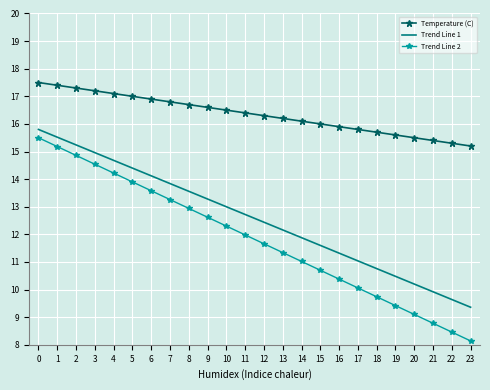

Reading right to left, what are all the values shown in this chart?

Temperature (C): 15.2	15.3	15.4	15.5	15.6	15.7	15.8	15.9	16.0	16.1	16.2	16.3	16.4	16.5	16.6	16.7	16.8	16.9	17.0	17.1	17.2	17.3	17.4	17.5
Trend Line 1: 9.4	9.6	9.9	10.2	10.5	10.8	11.0	11.3	11.6	11.9	12.2	12.4	12.7	13.0	13.3	13.6	13.8	14.1	14.4	14.7	15.0	15.2	15.5	15.8
Trend Line 2: 8.1	8.5	8.8	9.1	9.4	9.7	10.1	10.4	10.7	11.0	11.3	11.7	12.0	12.3	12.6	12.9	13.3	13.6	13.9	14.2	14.5	14.9	15.2	15.5